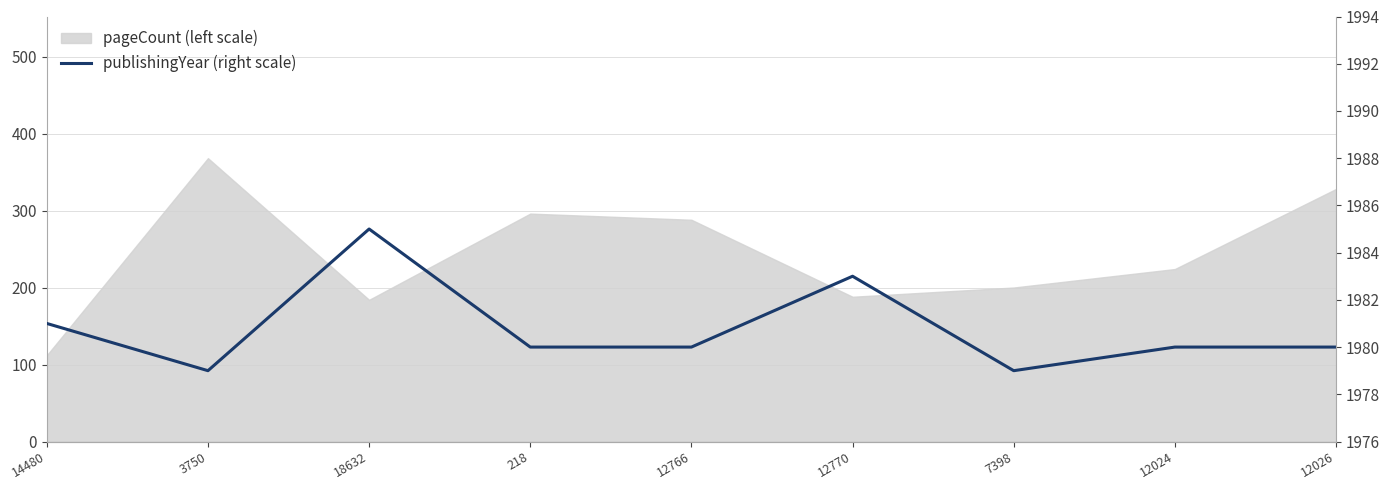

What is the sum of the values at 18632 and 7398?

3964